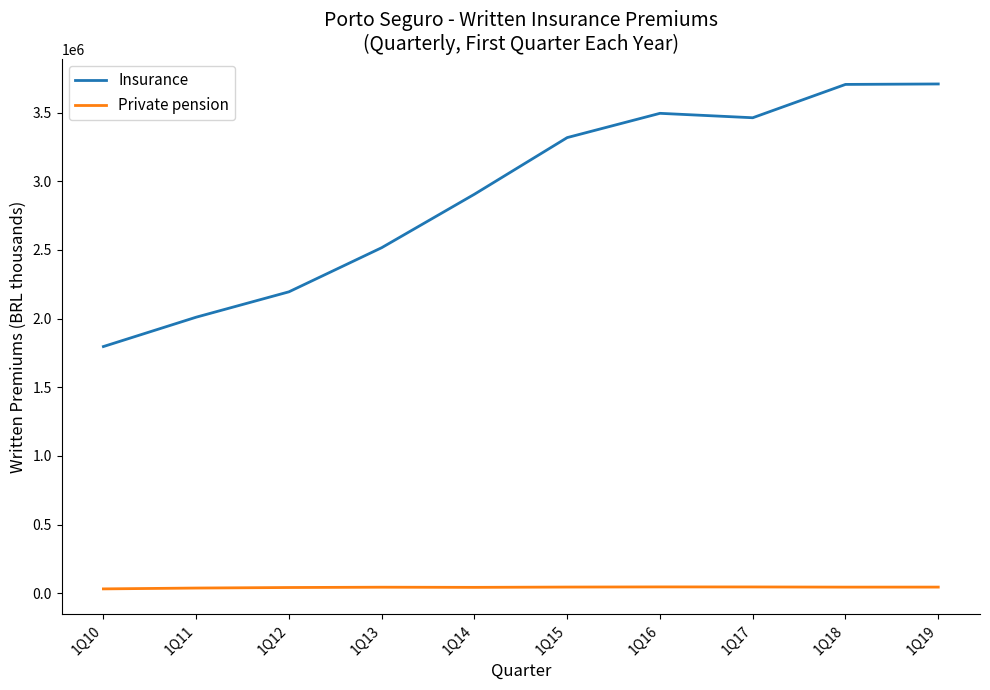

Which series has the largest total across all categories?

Insurance